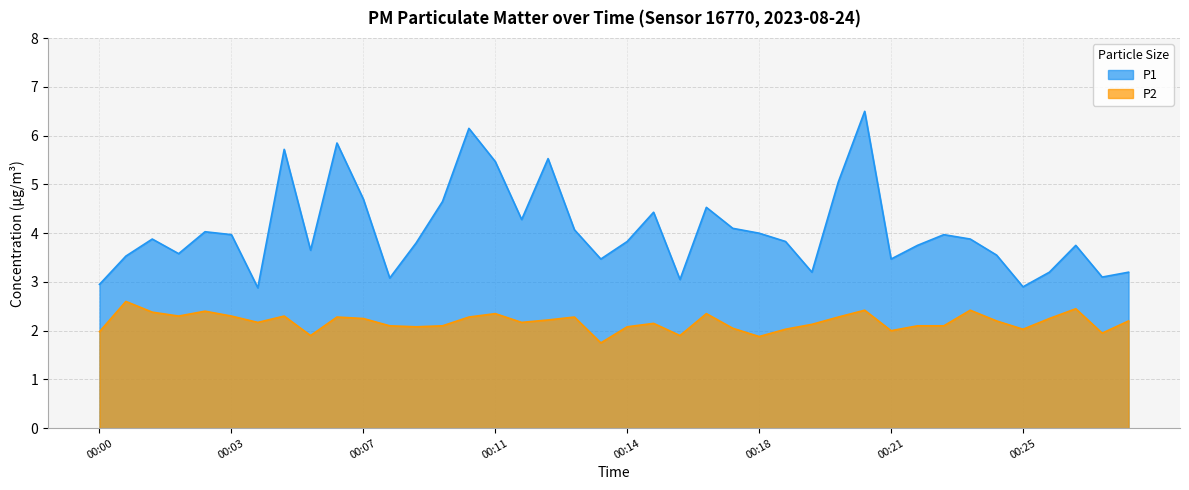

The value of P1 at 00:10 is 2.5. True or false?

False